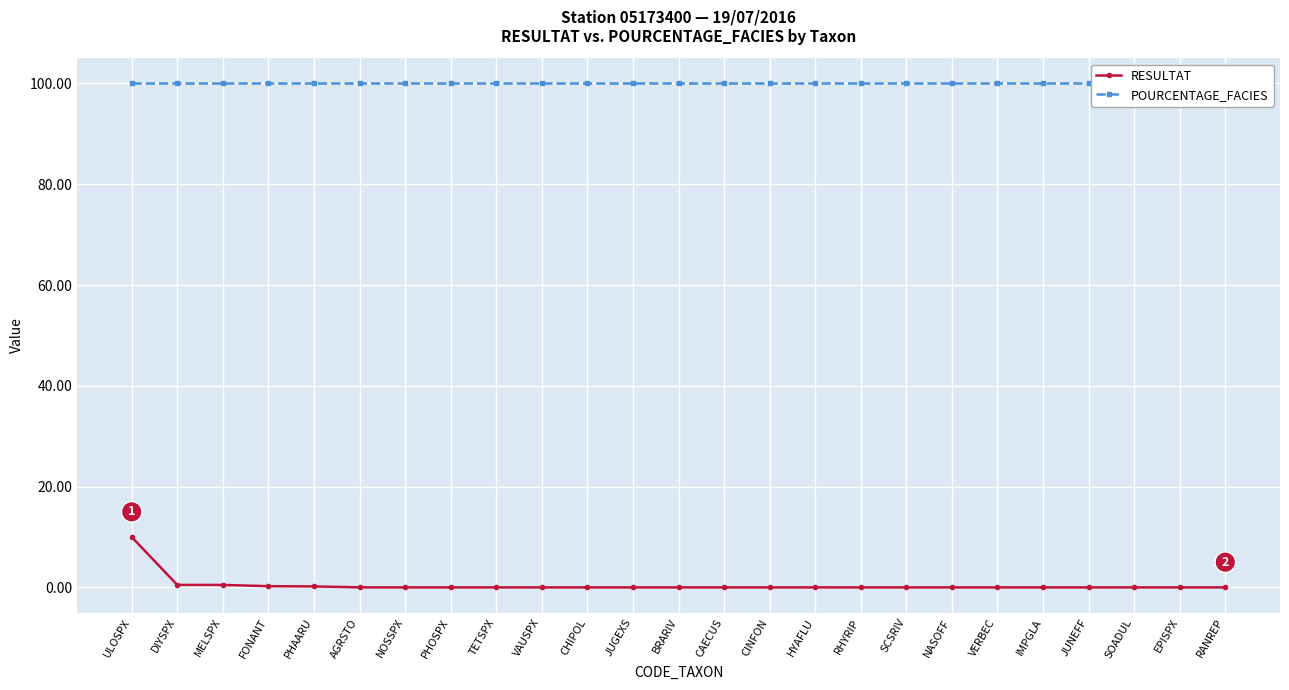

Is the value of POURCENTAGE_FACIES at ULOSPX greater than the value of RESULTAT at VERBEC?

Yes